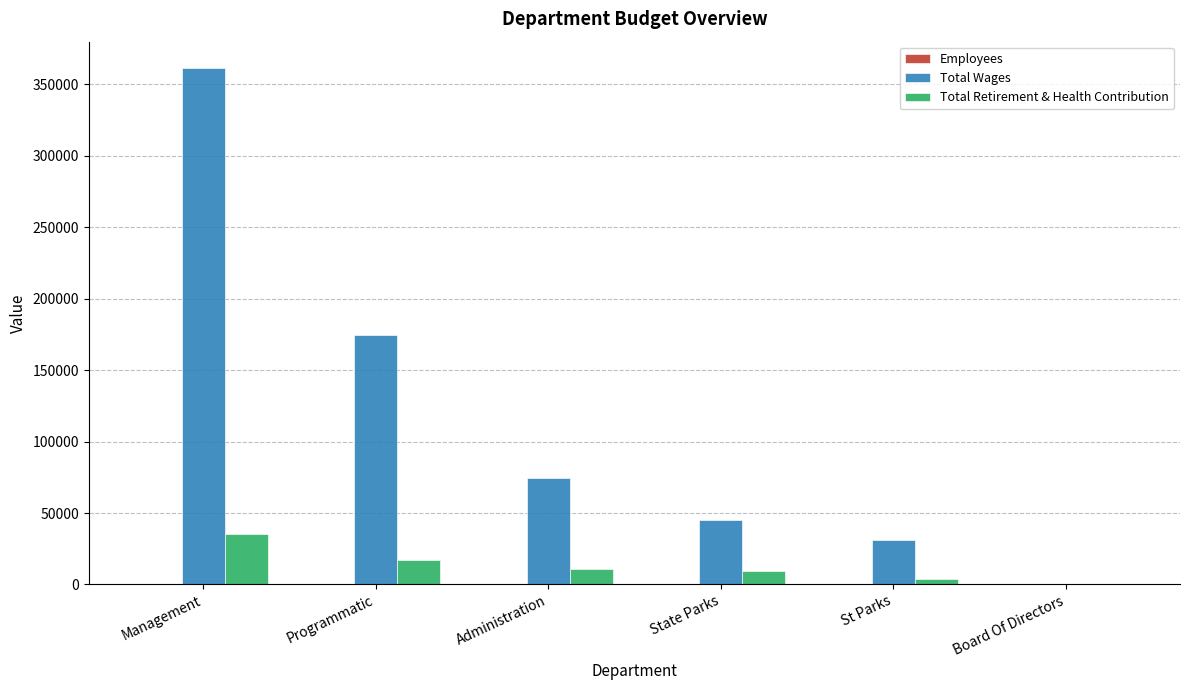

At which label does Total Wages reach its peak?

Management